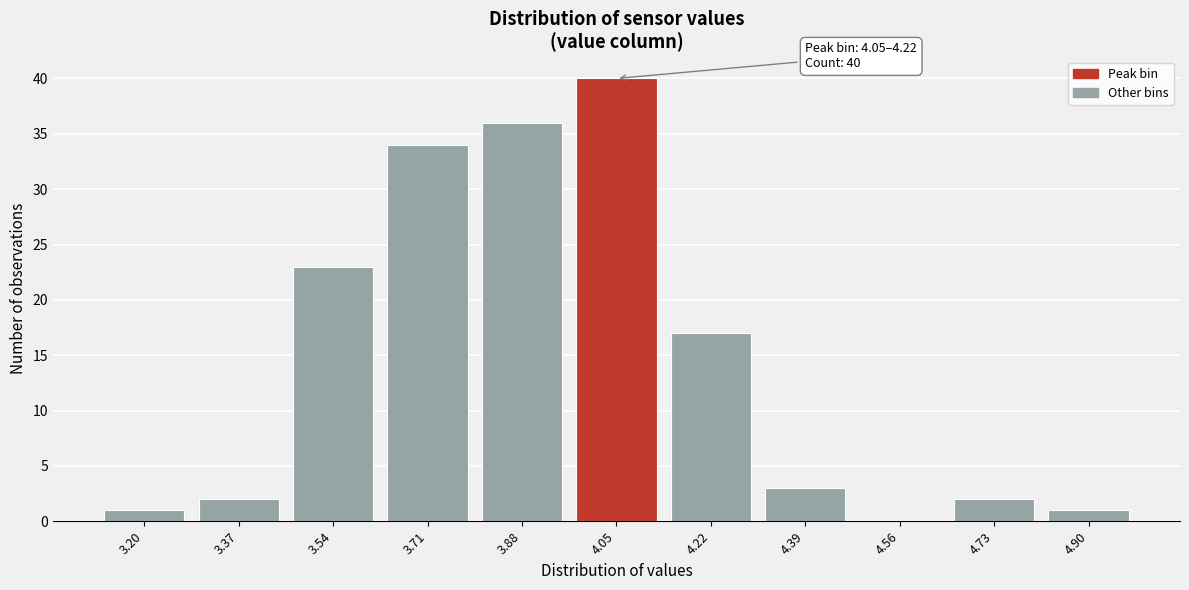

Reading left to right, transcribe all the data shown in this chart.

3.20=1	3.37=2	3.54=23	3.71=34	3.88=36	4.05=40	4.22=17	4.39=3	4.56=0	4.73=2	4.90=1